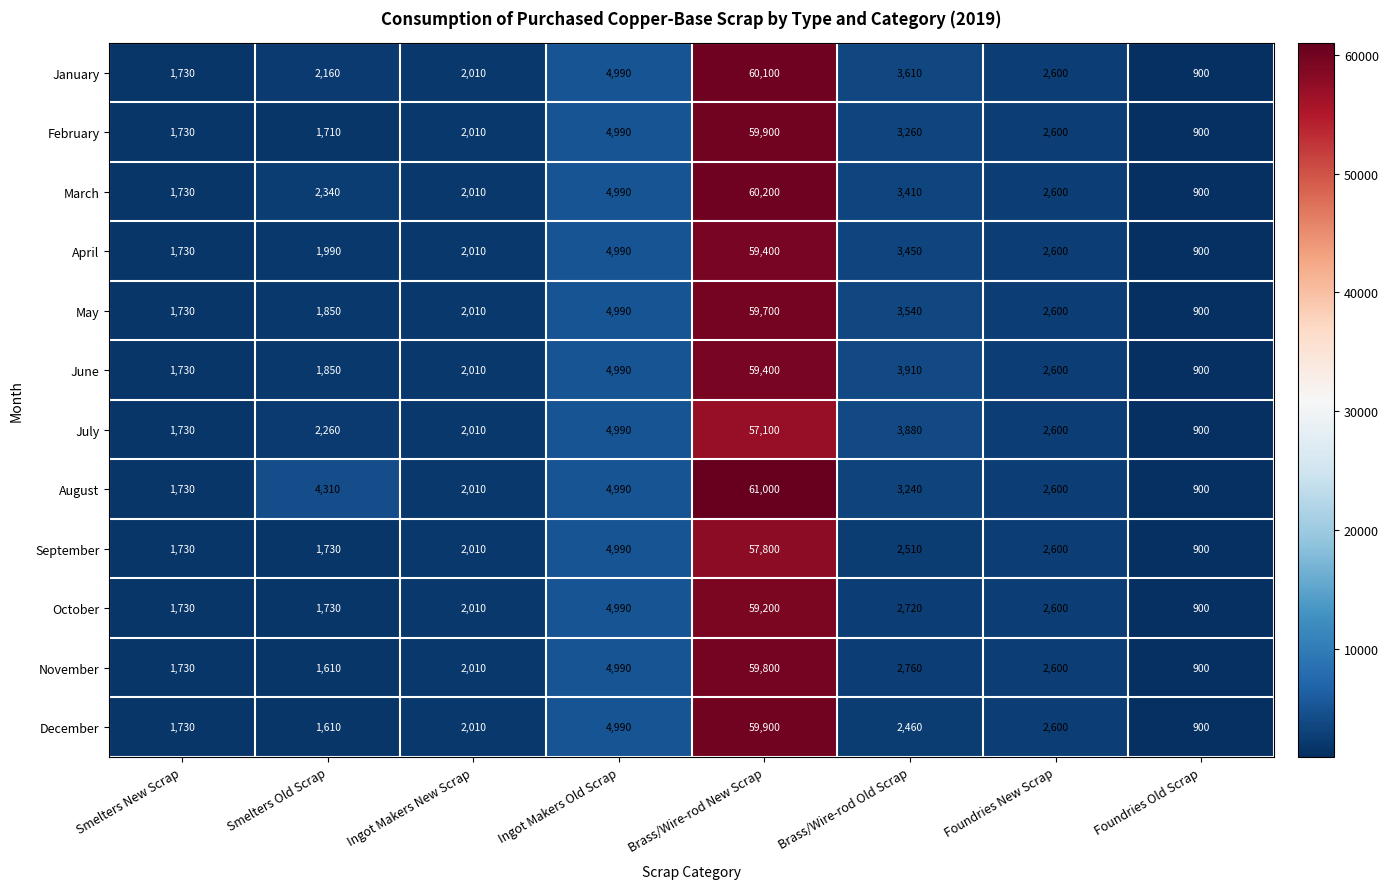

What is the difference between the maximum and minimum values in the October series?

58300